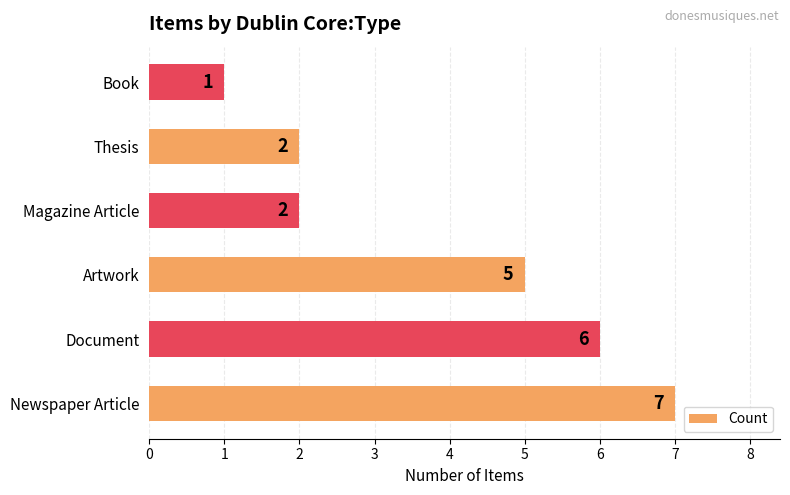

What is the minimum value shown in the chart?

1